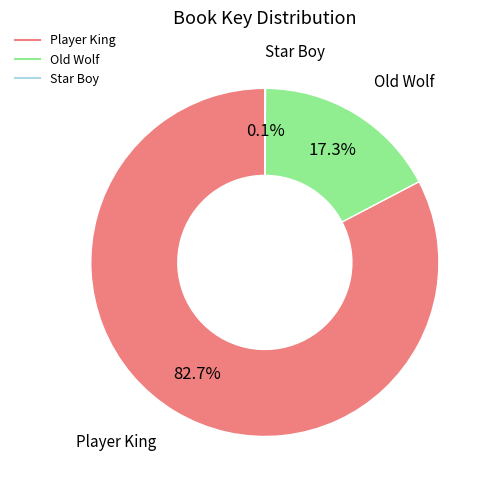

Combined, do Old Wolf and Player King account for over 50%?

Yes